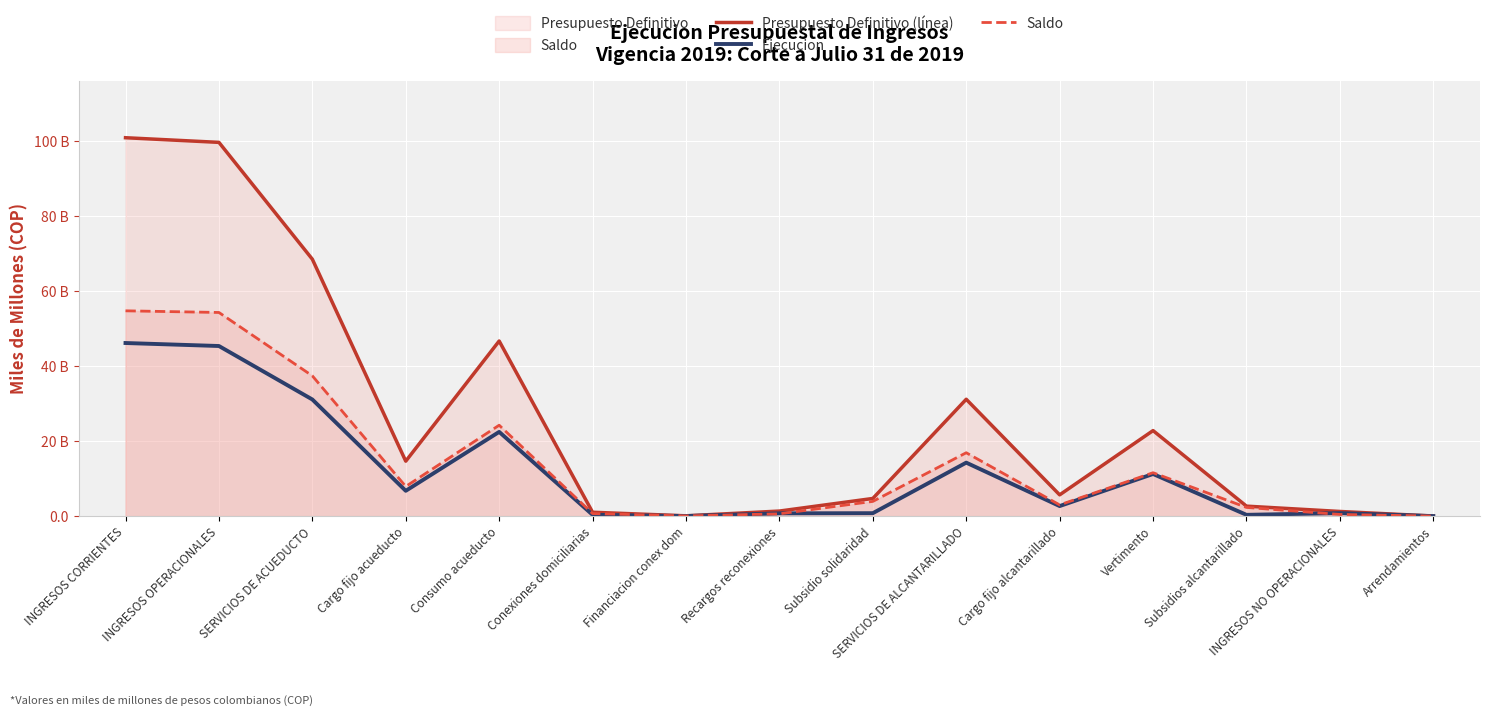

What are all the series names shown in the legend?

Presupuesto Definitivo (línea), Ejecucion, Saldo